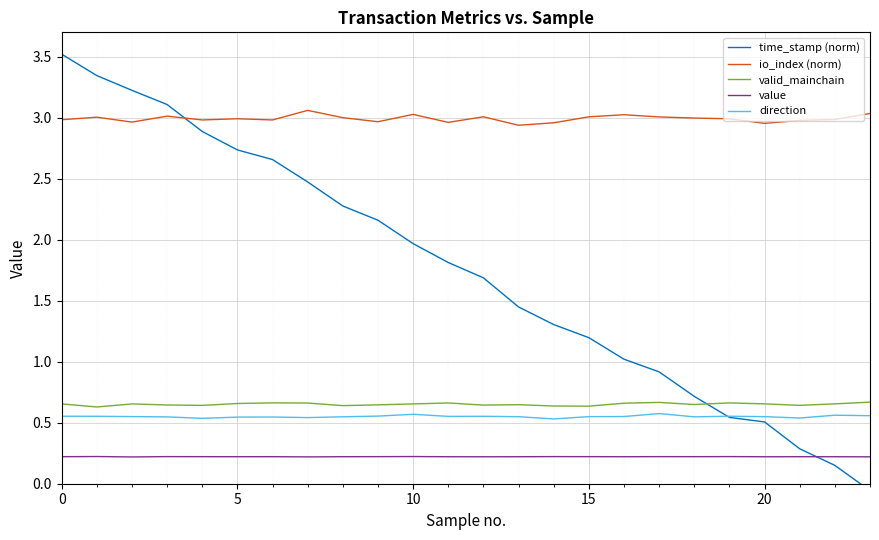

True or false: io_index (norm) and valid_mainchain intersect in this chart.

False